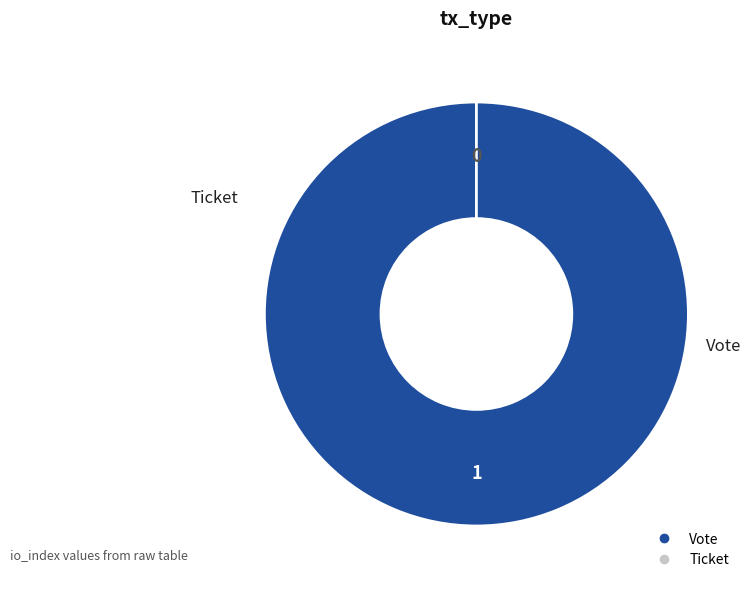

Which slice is the smallest?

Ticket